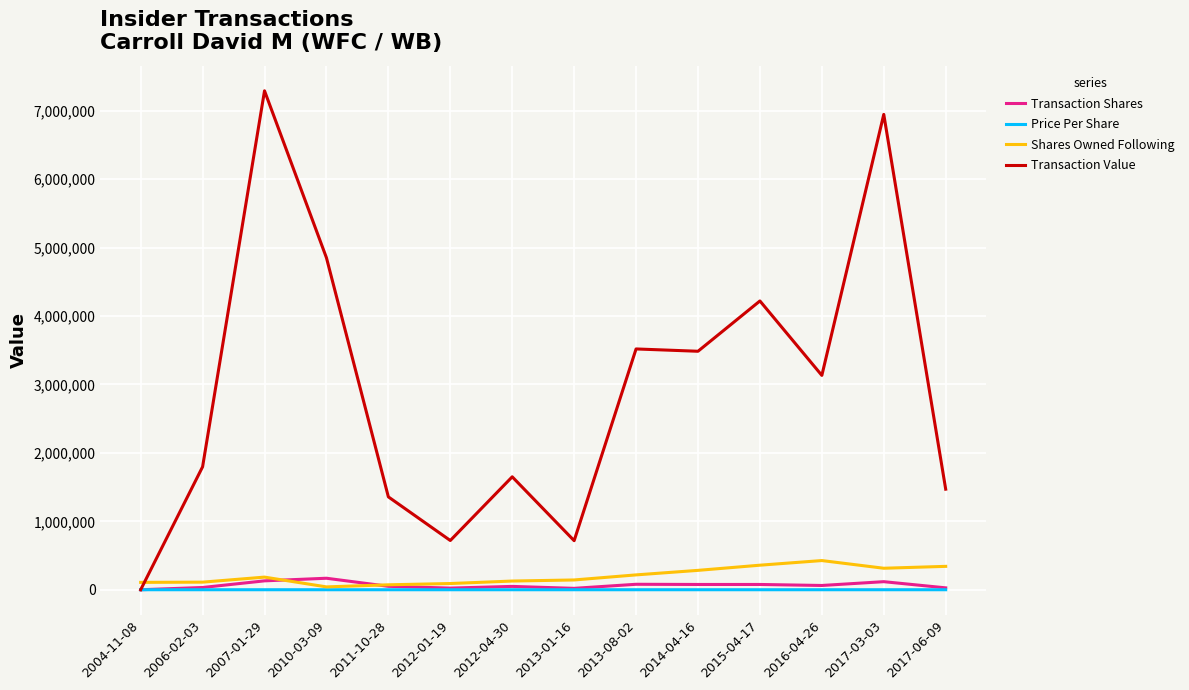

Which series changed the most between 2011-10-28 and 2012-04-30?

Transaction Value